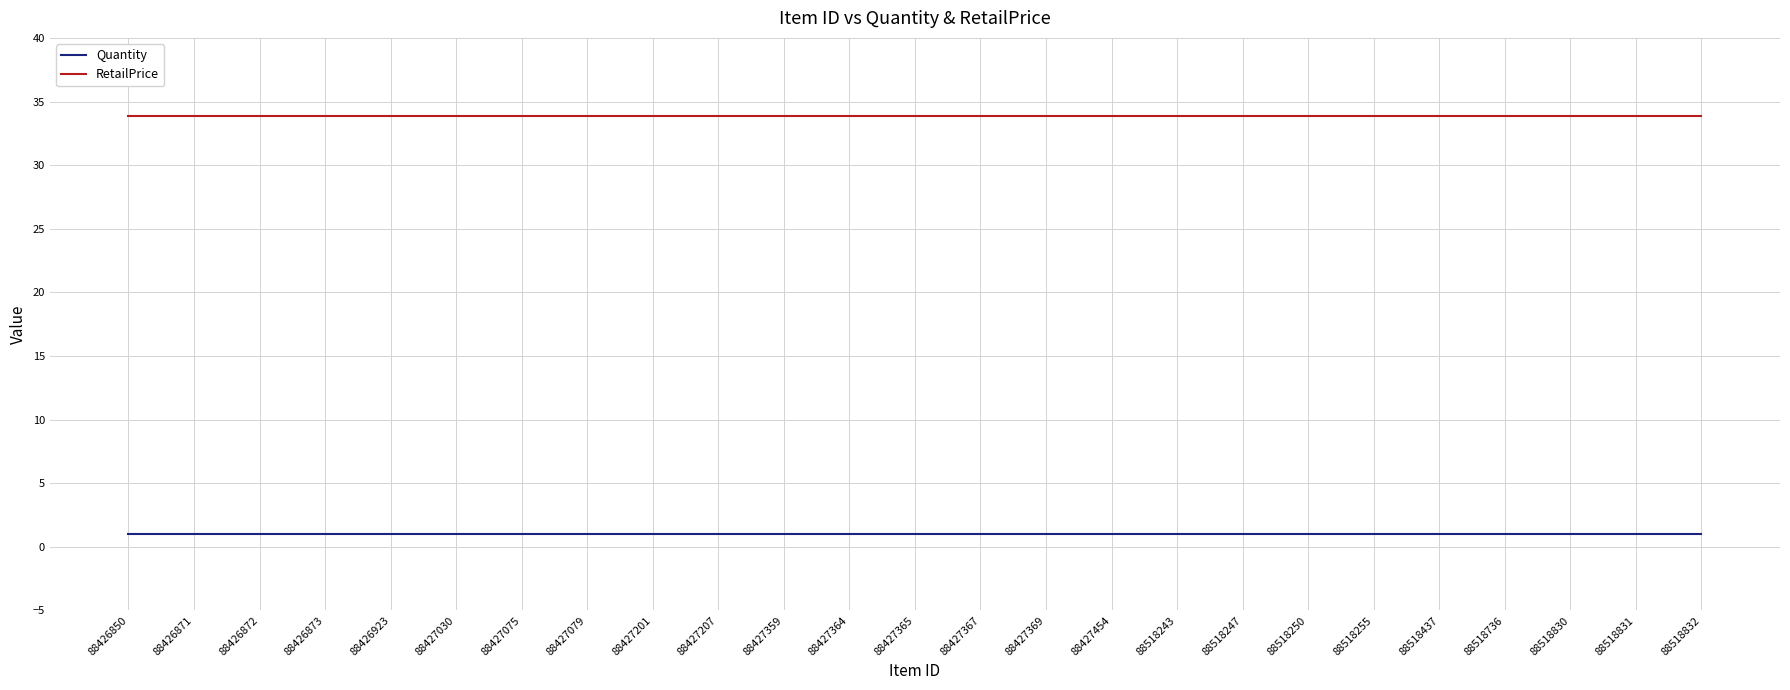

True or false: Quantity and RetailPrice intersect in this chart.

False